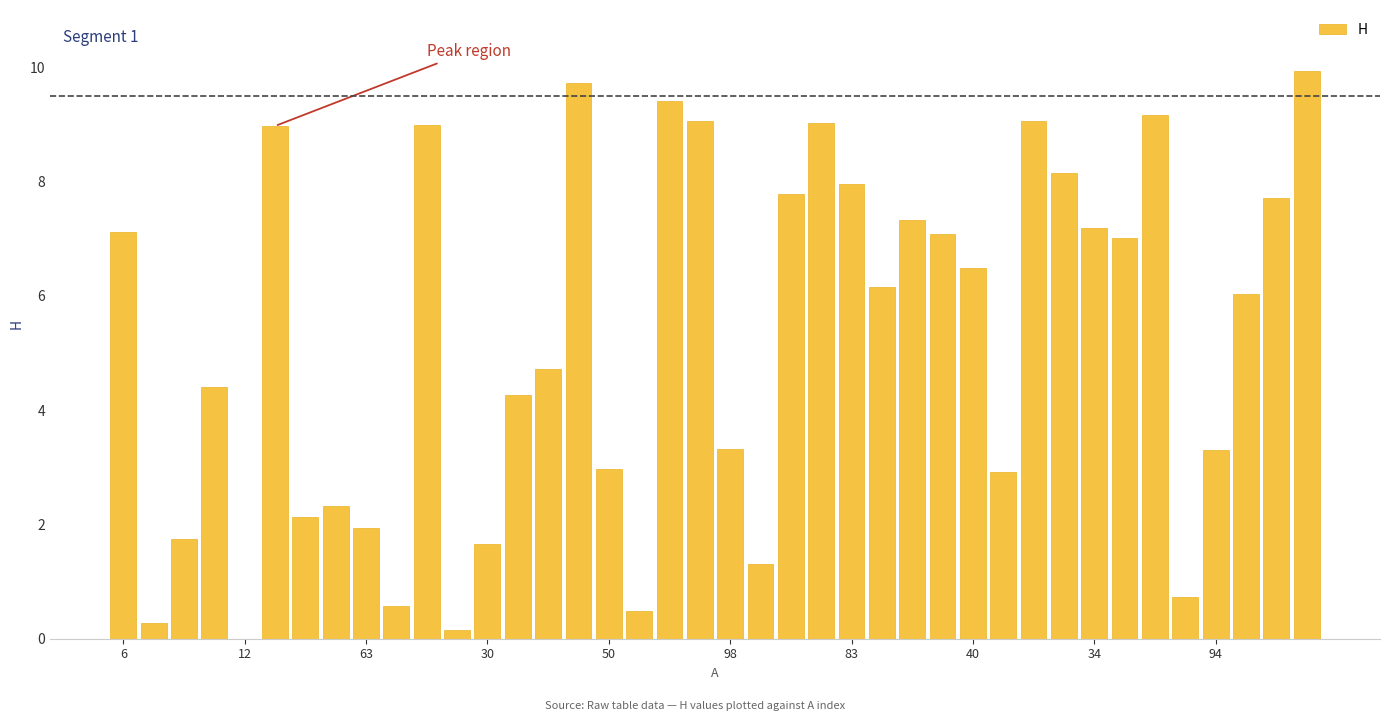

What value does the data have at 34?

7.2